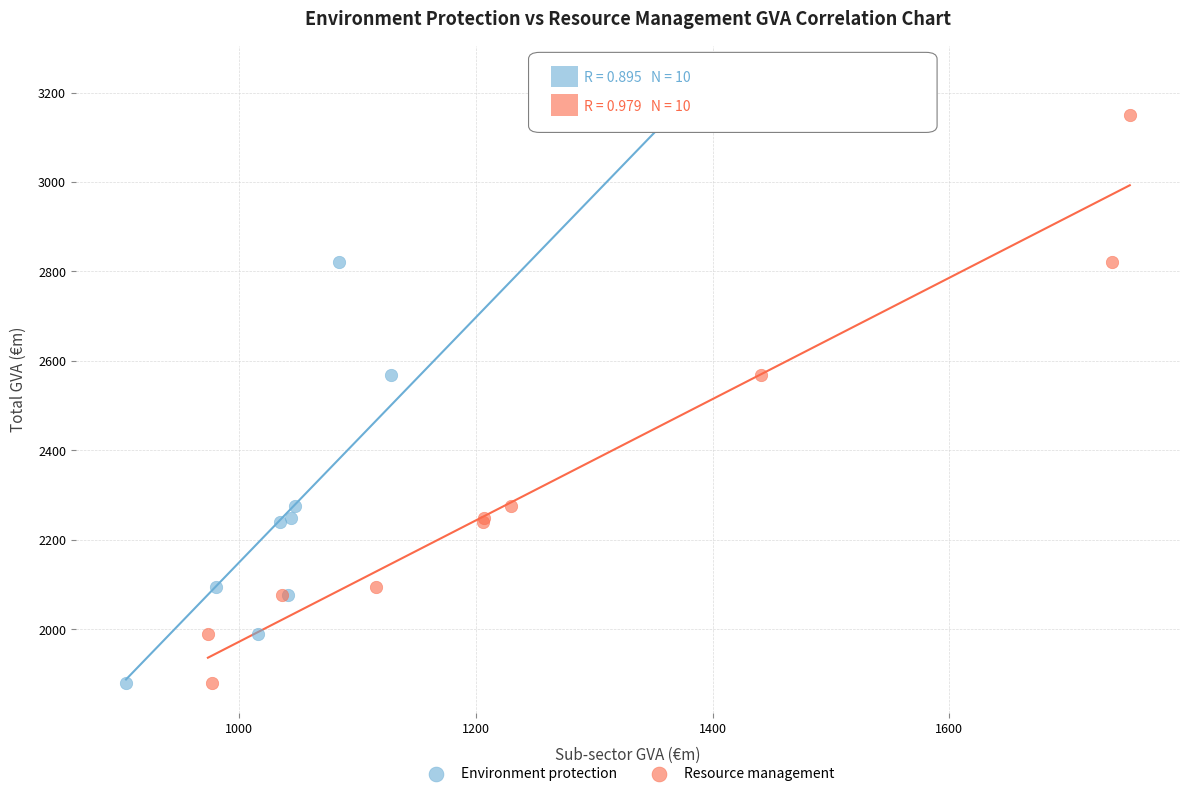

What are all the series names shown in the legend?

Environment protection, Resource management